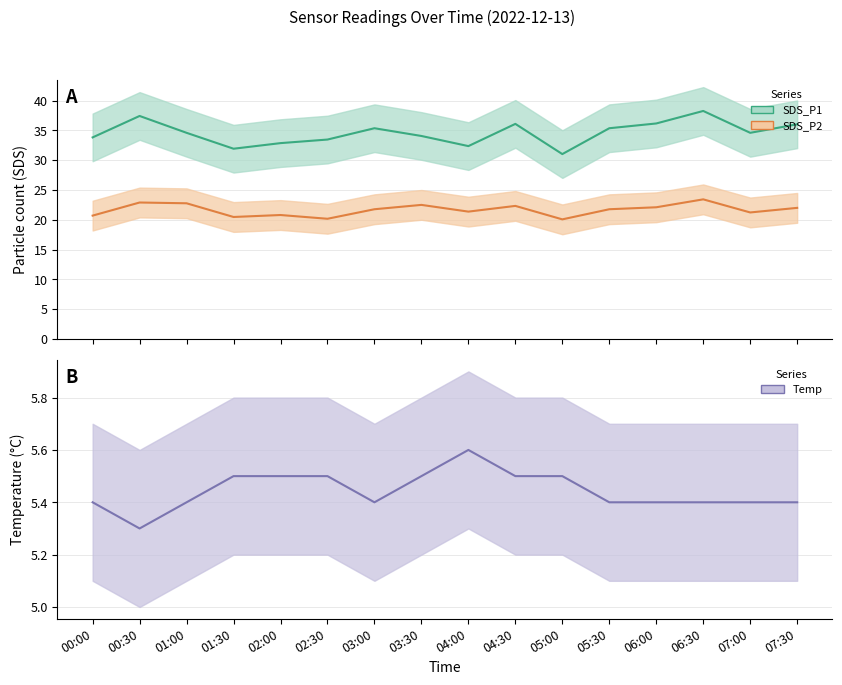

What is the label of the 12th point from the right?

02:00